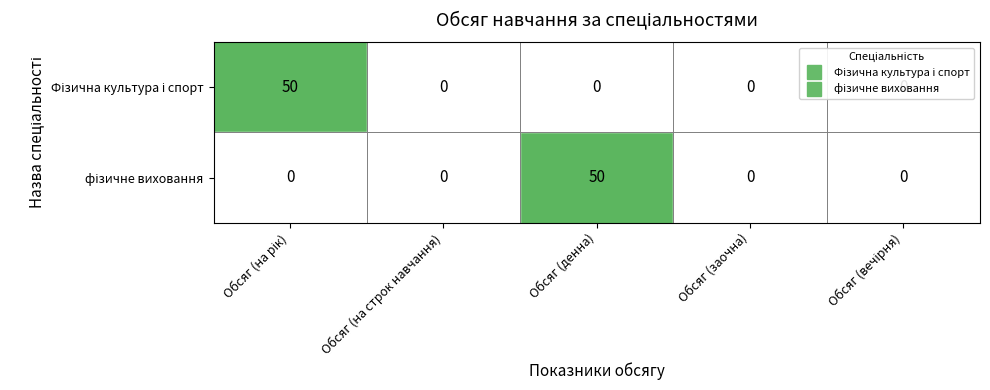

What is the greatest value displayed?

50